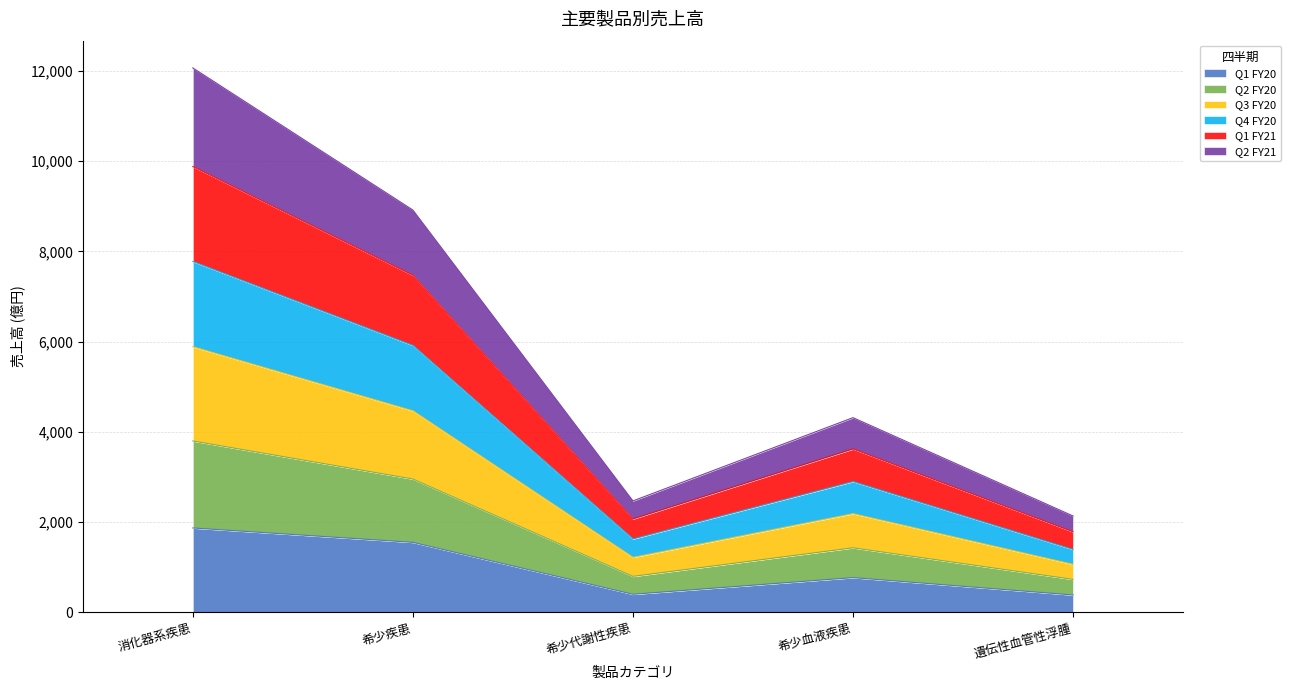

Which category has the highest value in the Q1 FY20 series?

消化器系疾患